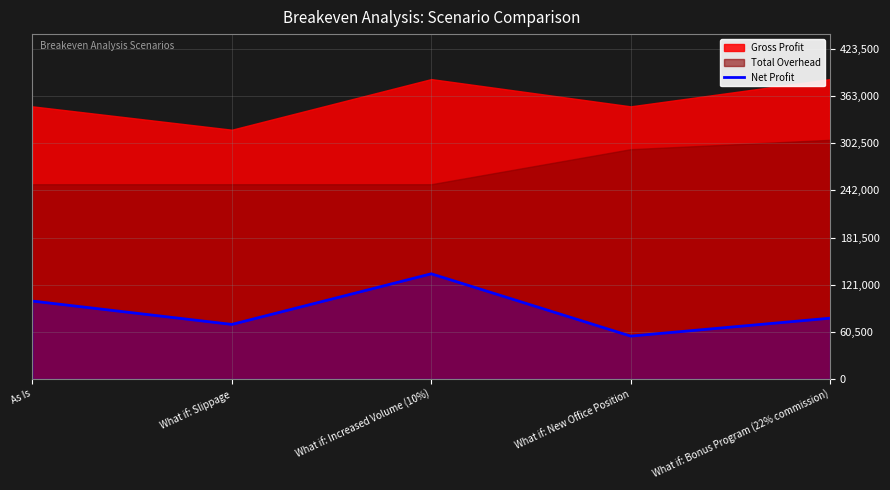

What is the change in value from As Is to What if: Slippage?

-30000